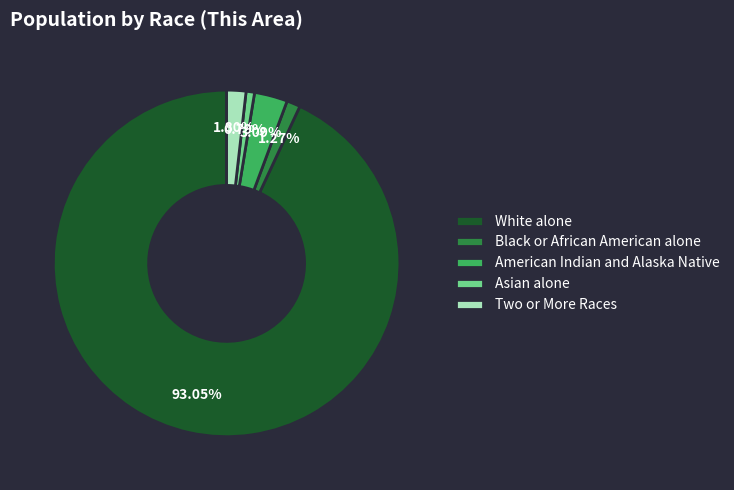

To the nearest percent, what percentage of the pie is Two or More Races?

2%